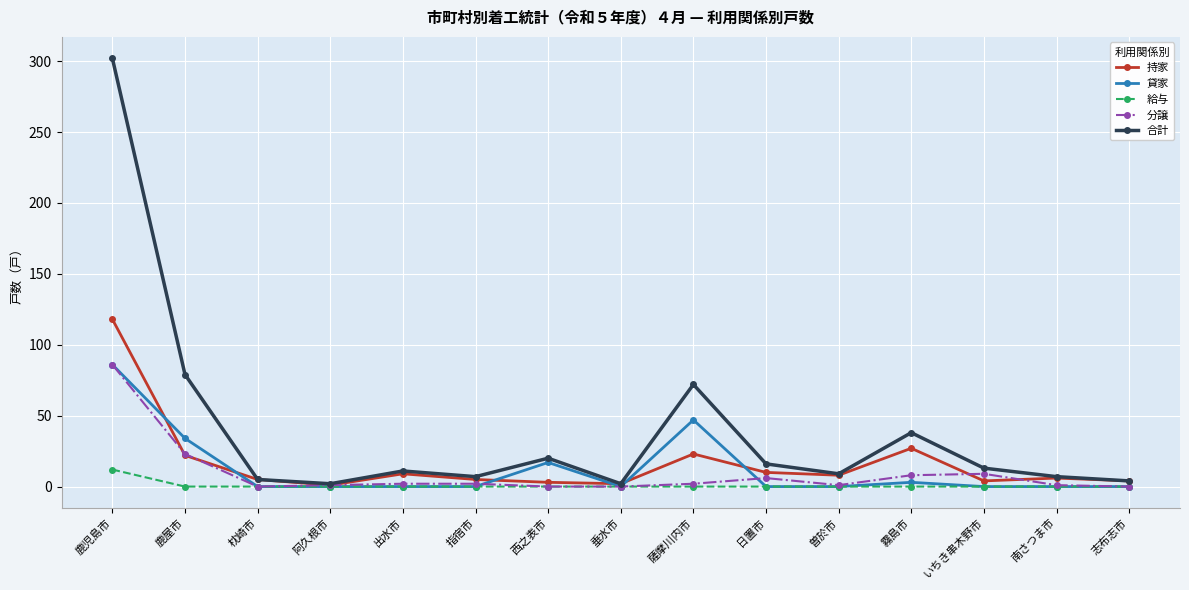

What is the difference between the 持家 values at 垂水市 and 枕崎市?

3